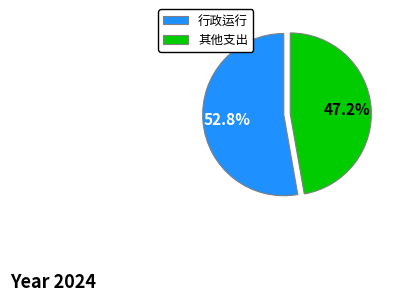

Which slice represents more than half of the pie?

行政运行